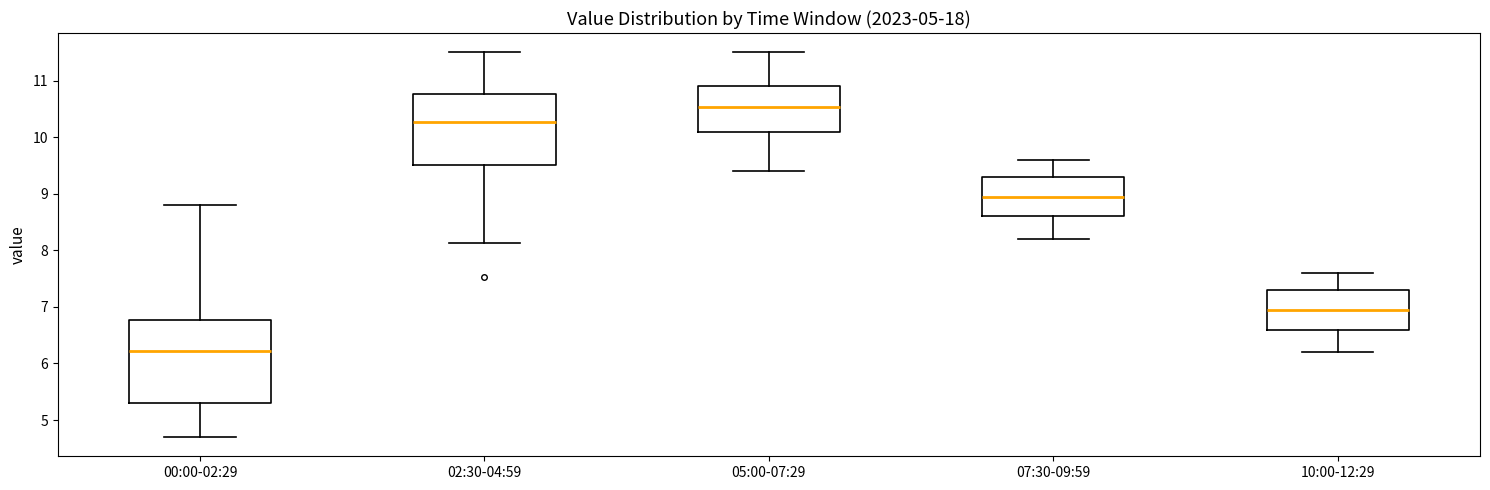

Comparing the boxes themselves (not the whiskers), which one is the tallest?

00:00-02:29